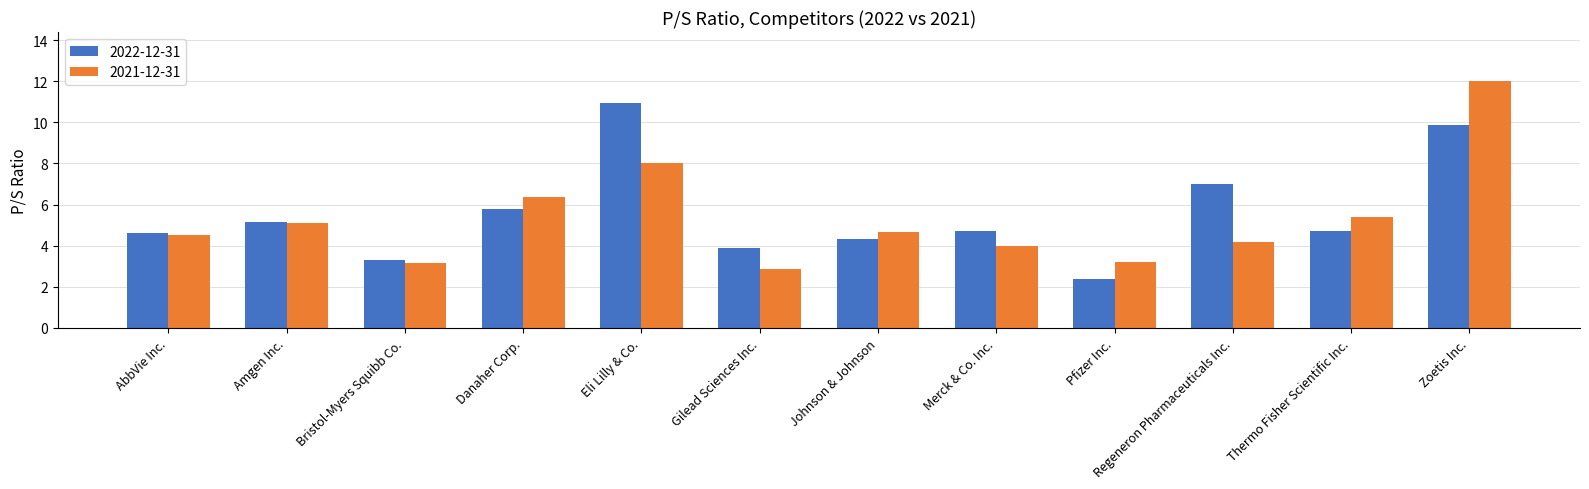

Is it true that 2021-12-31 equals 1.7 at Bristol-Myers Squibb Co.?

False